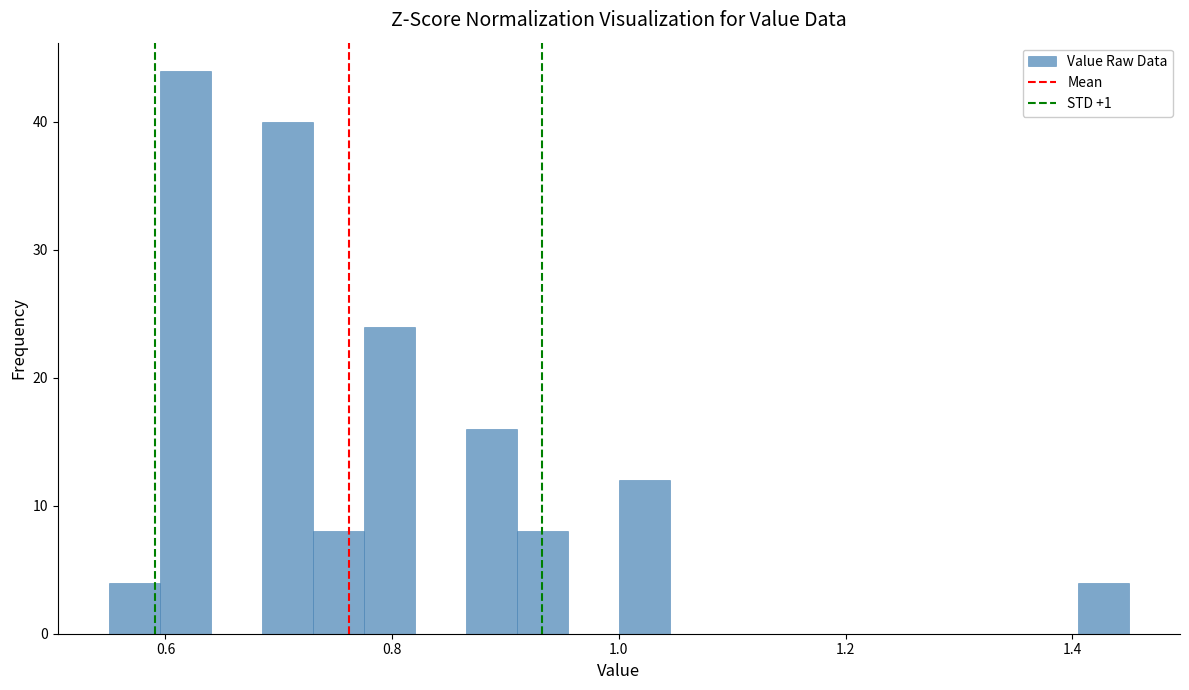

Around what value on the x-axis is the tallest bar? Give the approximate position of its centre, as read against the axis.

0.62